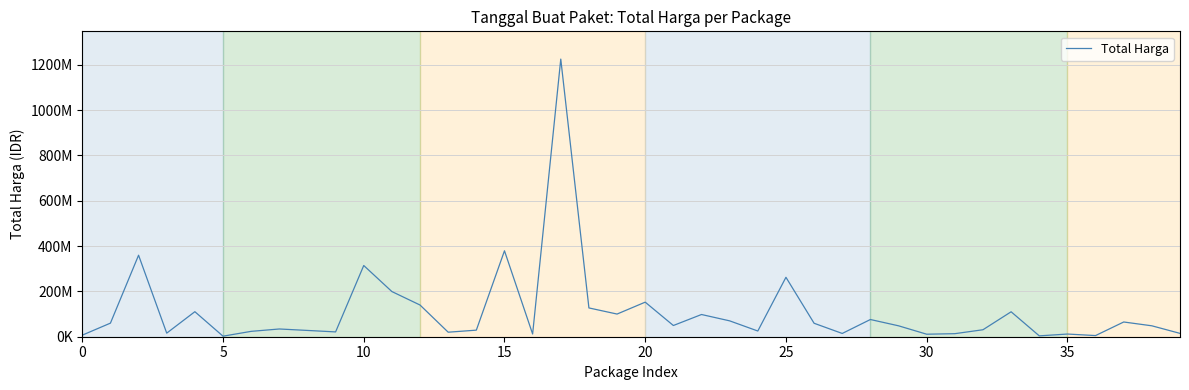

Does the chart have visible grid lines?

Yes